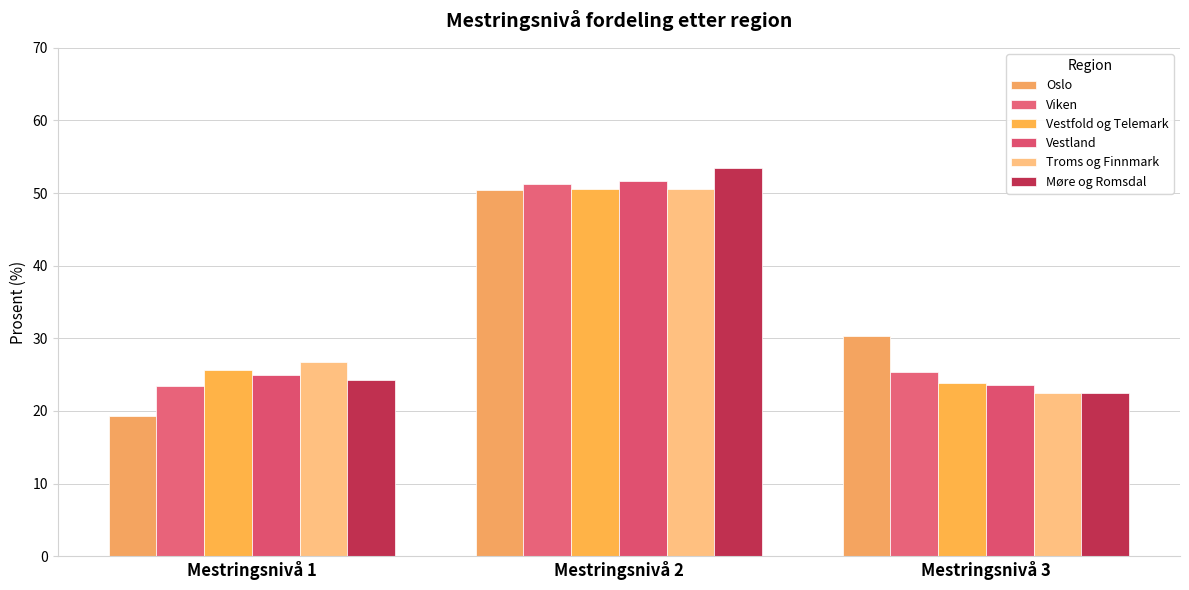

Reading left to right, what are all the values shown in this chart?

Oslo: 19.3	50.4	30.3
Viken: 23.4	51.3	25.3
Vestfold og Telemark: 25.6	50.6	23.8
Vestland: 24.9	51.6	23.5
Troms og Finnmark: 26.8	50.6	22.5
Møre og Romsdal: 24.2	53.4	22.4